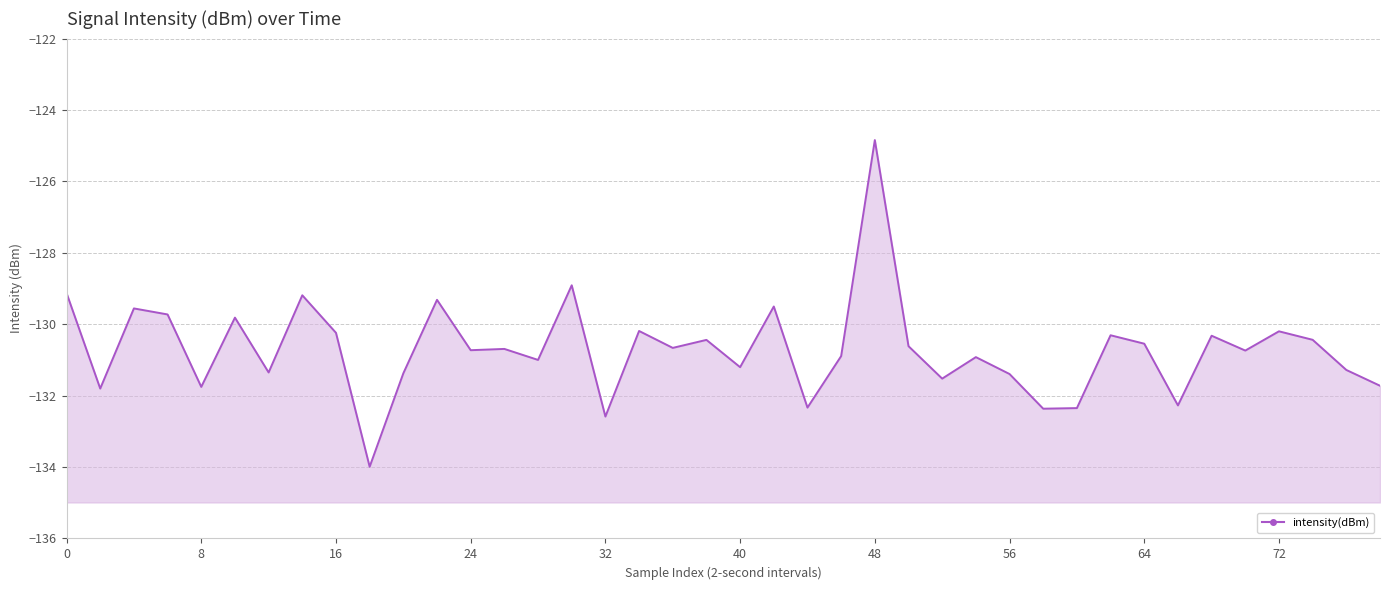

True or false: there are more than 2 points higher than both neighbors.

True